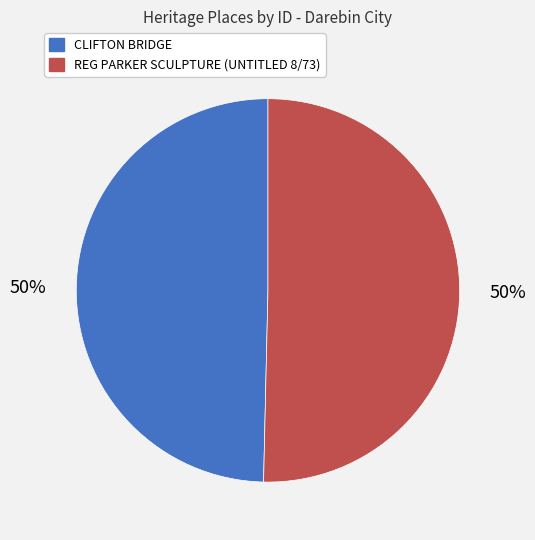

Is the sum of CLIFTON BRIDGE and REG PARKER SCULPTURE (UNTITLED 8/73) greater than half?

Yes